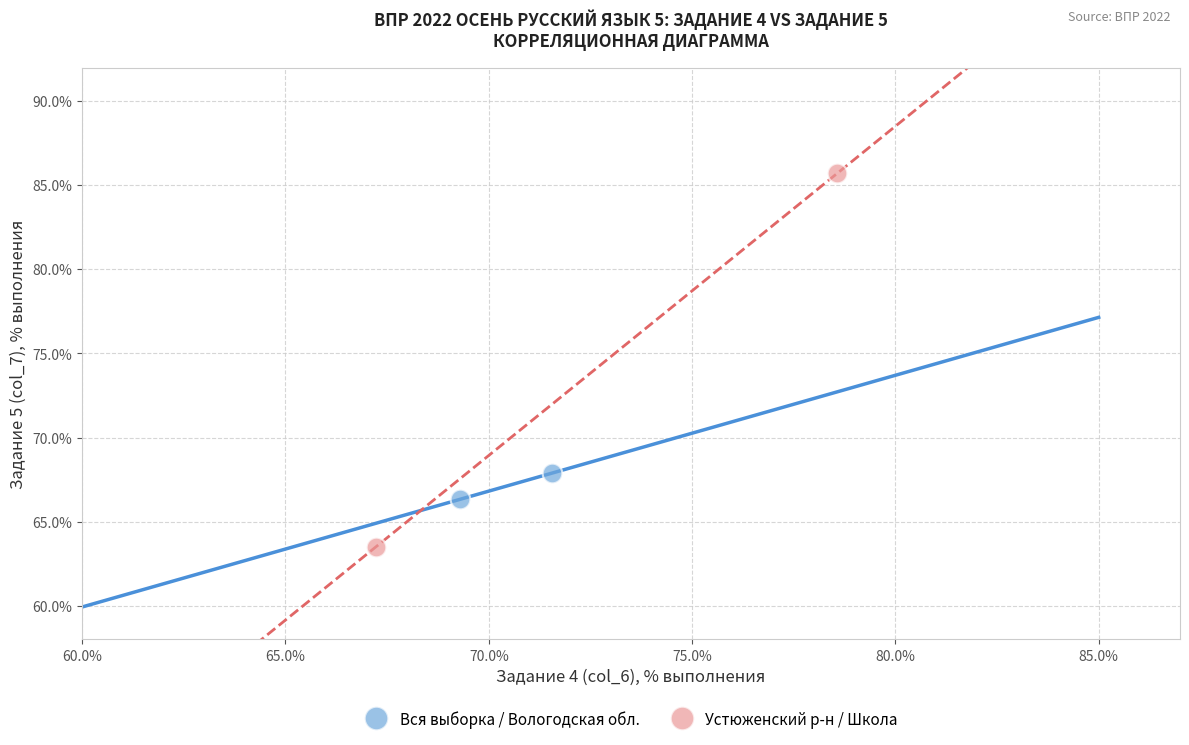

What are all the series names shown in the legend?

Вся выборка / Вологодская обл., Устюженский р-н / Школа